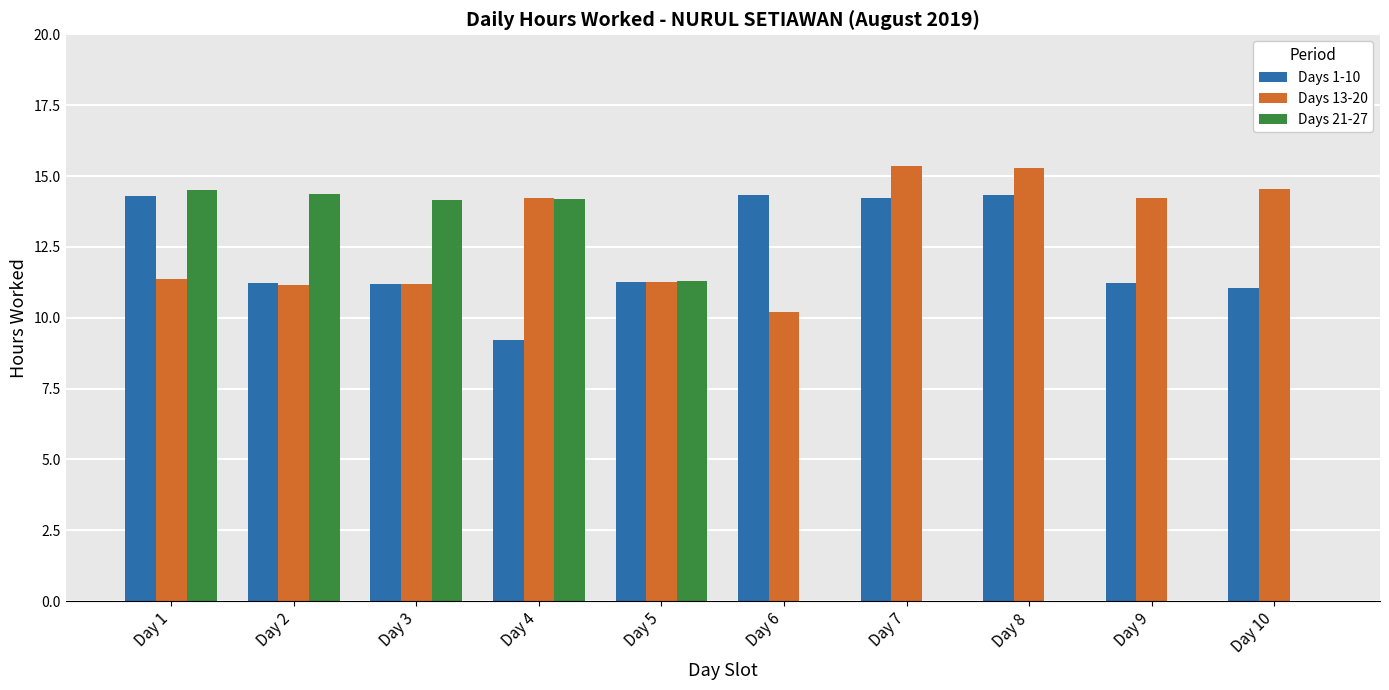

Which series changed the most between Day 1 and Day 5?

Days 21-27